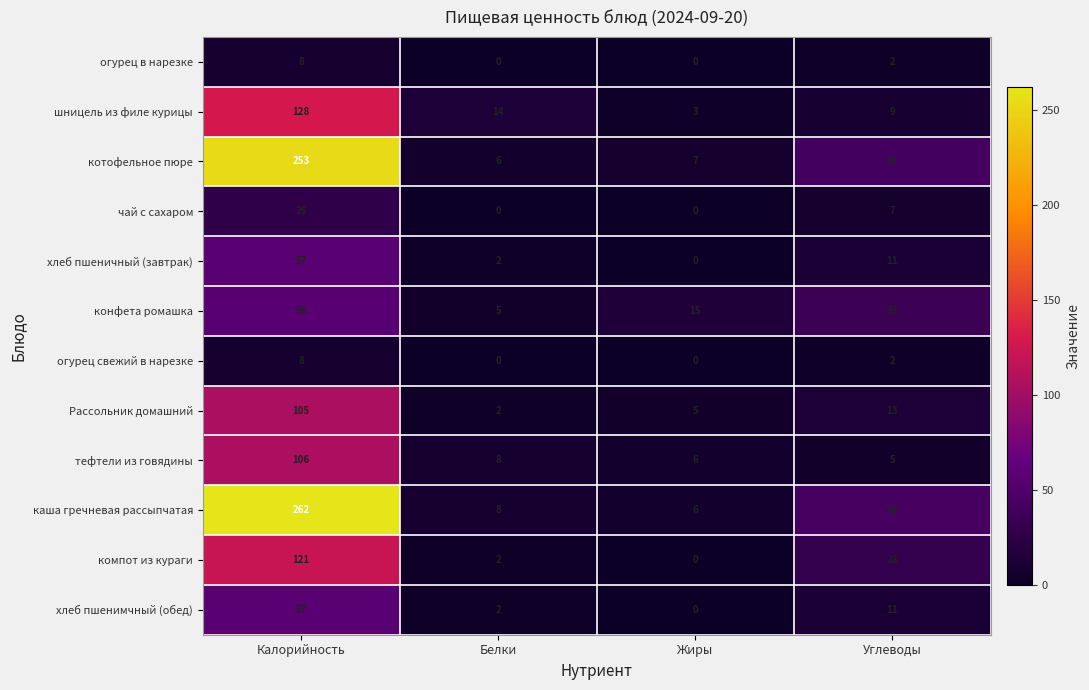

What is the spread (max minus min) of values at Белки?

14